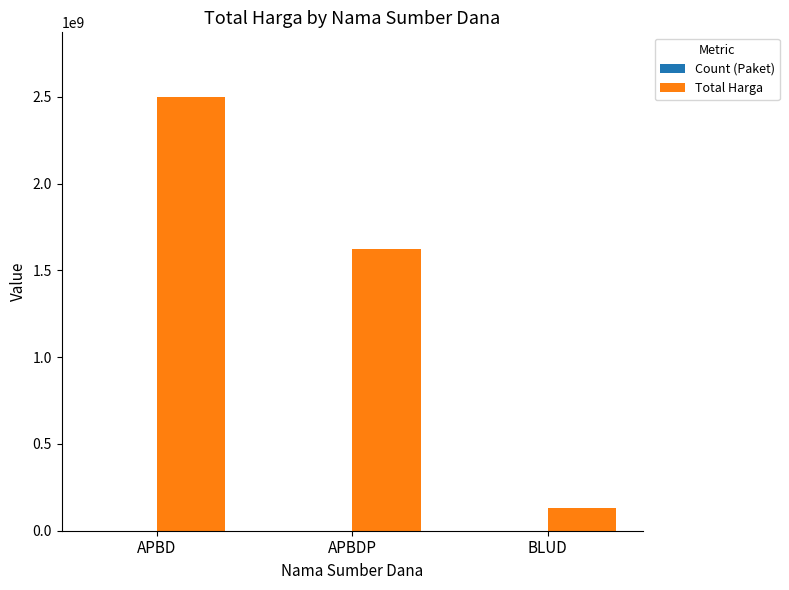

Which series has the largest total across all categories?

Total Harga